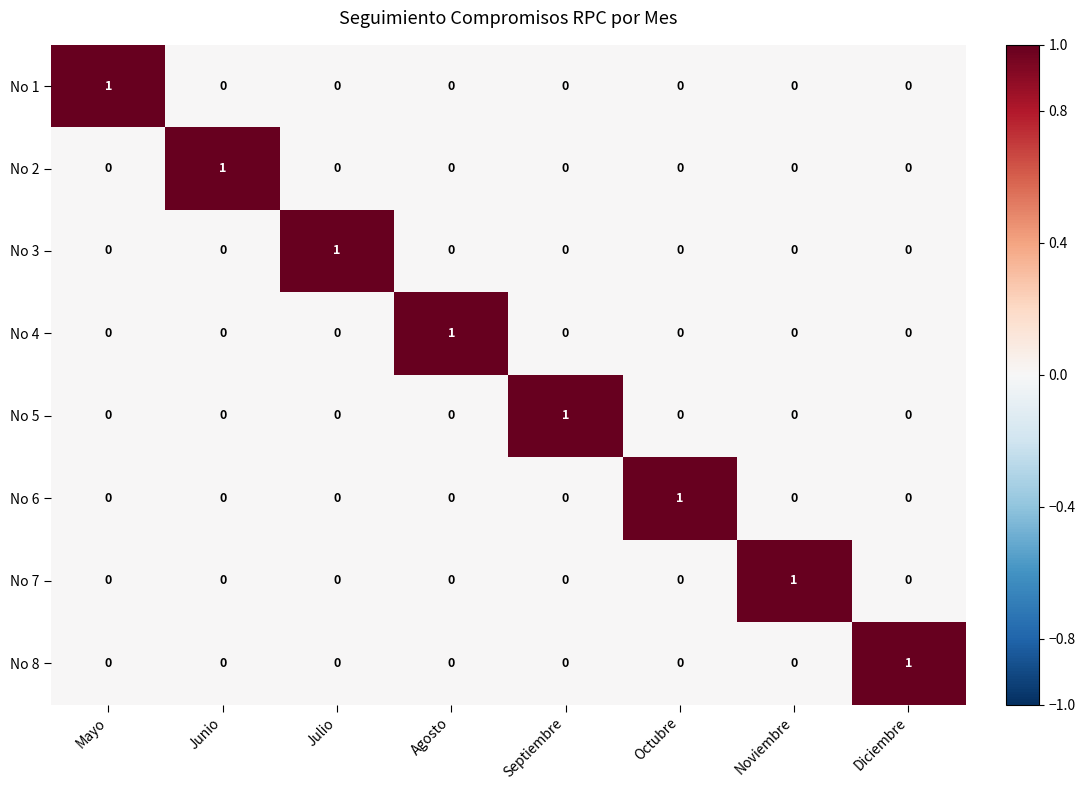

At how many categories does at least one series exceed 0?

8